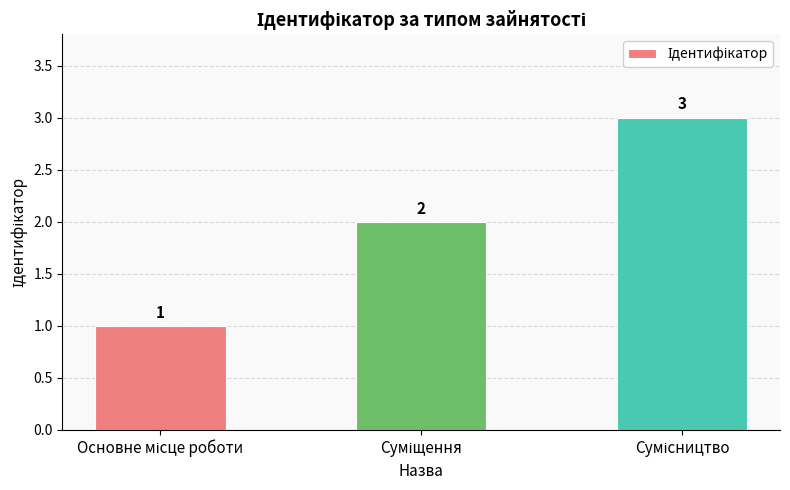

What is the greatest value displayed?

3